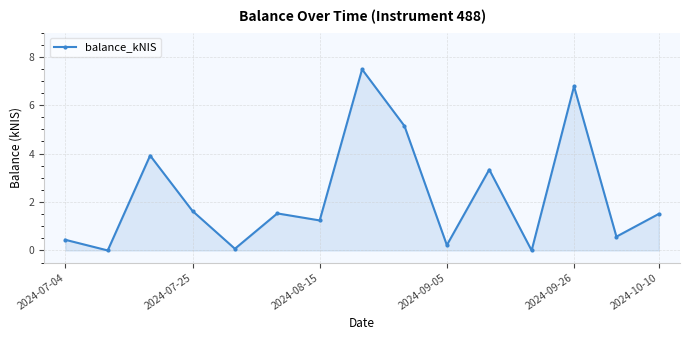

What is the sum of all values?

33.9